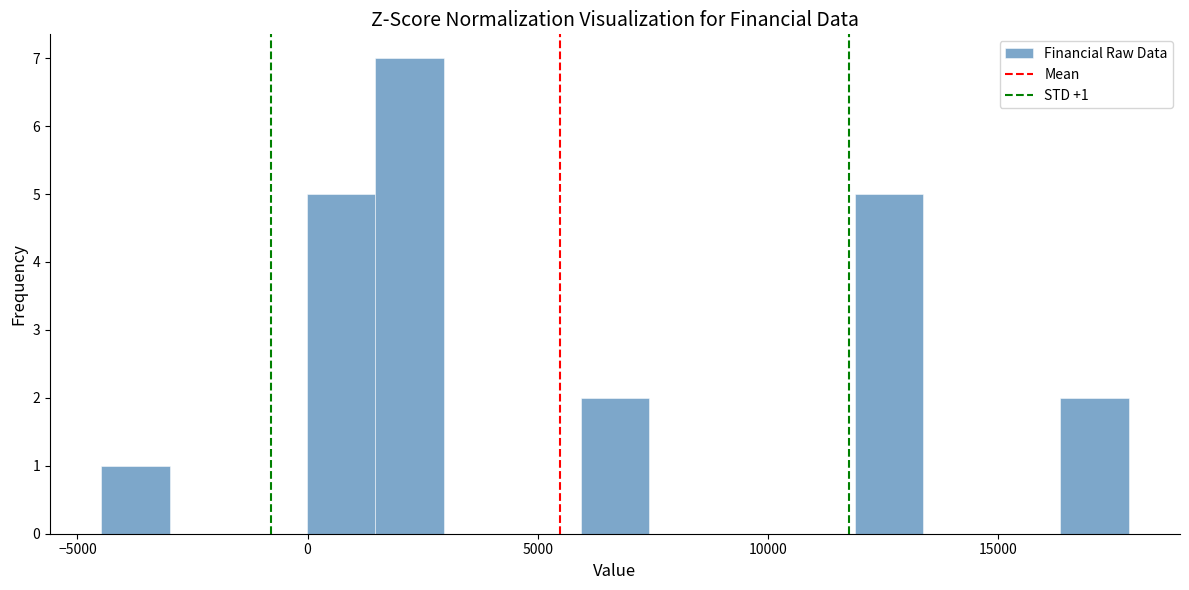

Around what value on the x-axis is the tallest bar? Give the approximate position of its centre, as read against the axis.

2000